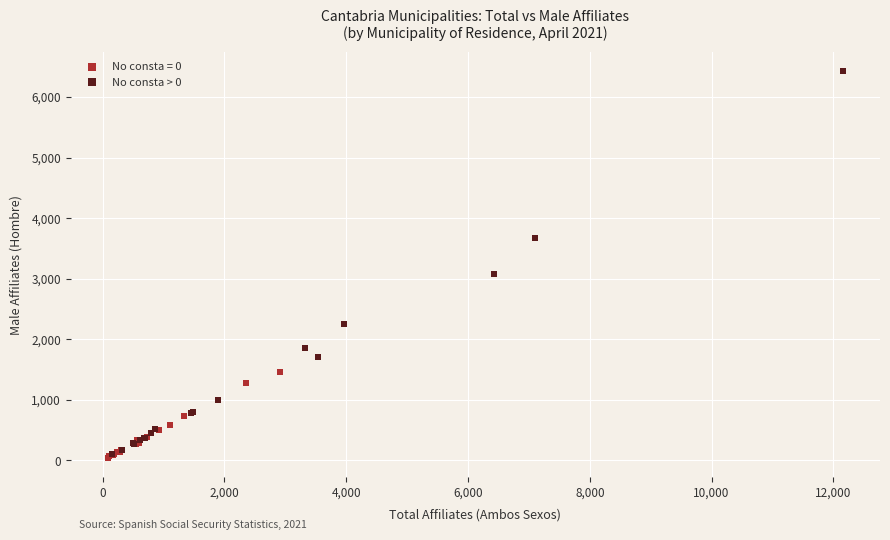

Which series contains the highest Y value?

No consta > 0